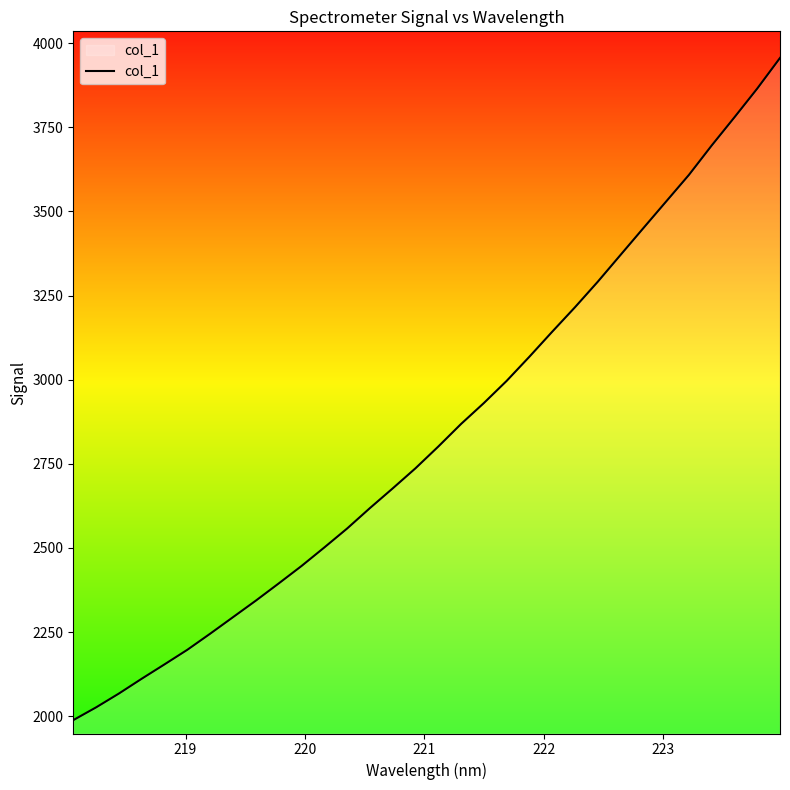

What is the difference between the maximum and minimum values?

1967.9